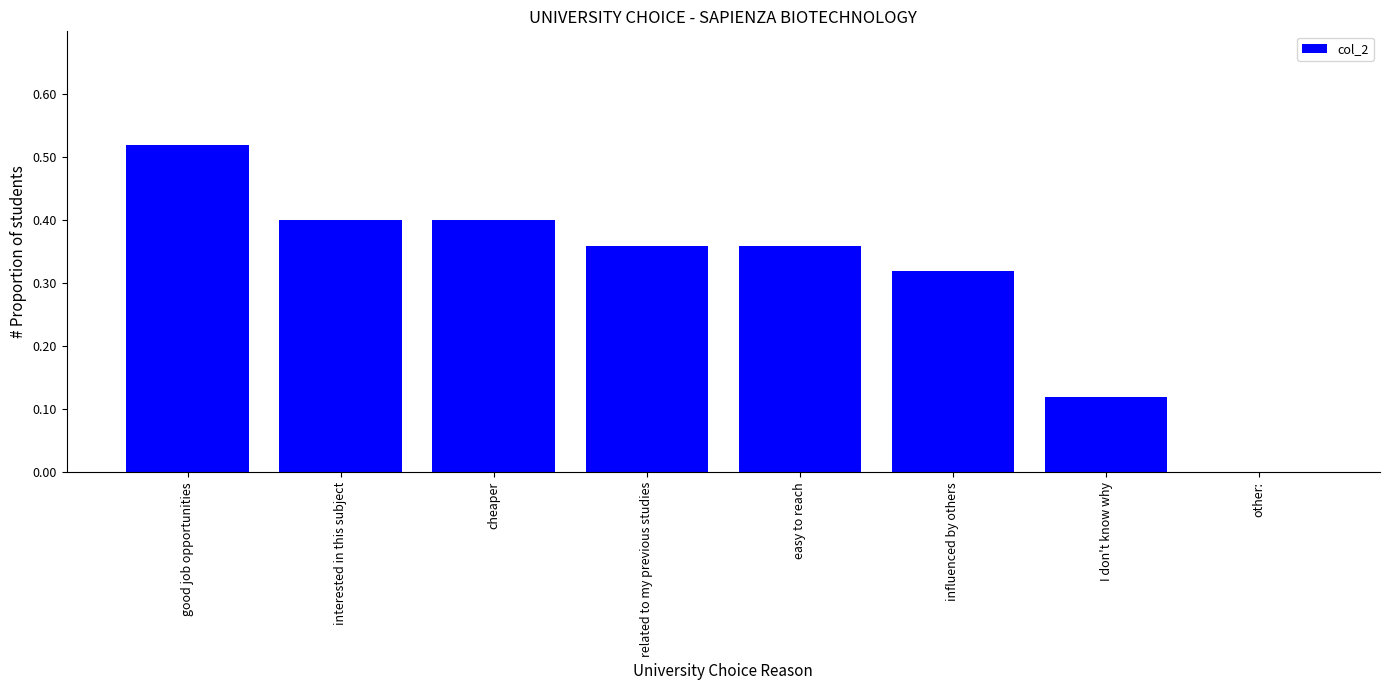

At which category does the chart reach its peak across all series?

good job opportunities